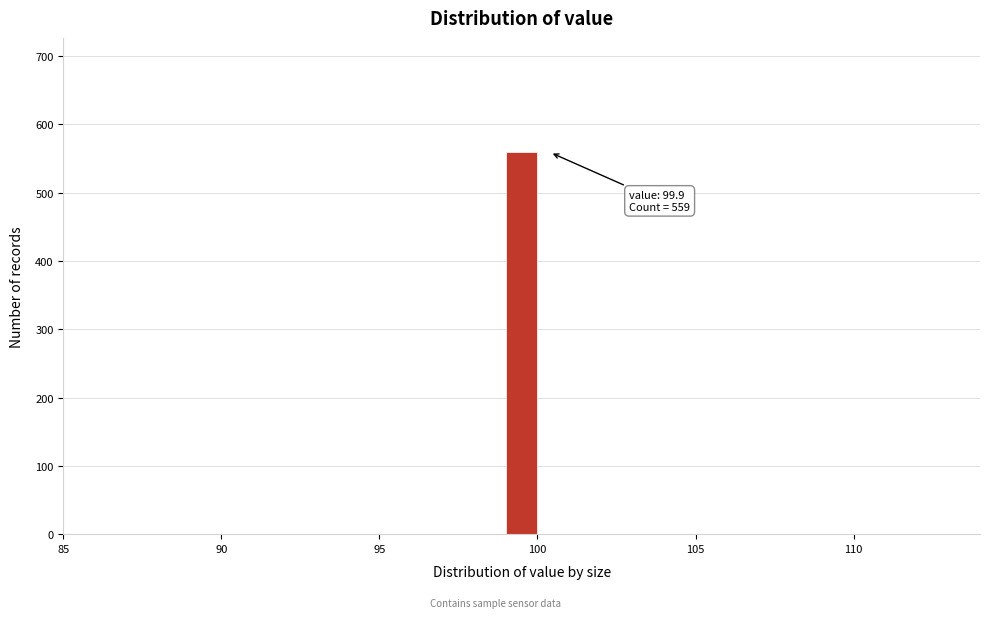

Around what value on the x-axis is the tallest bar? Give the approximate position of its centre, as read against the axis.

99.5